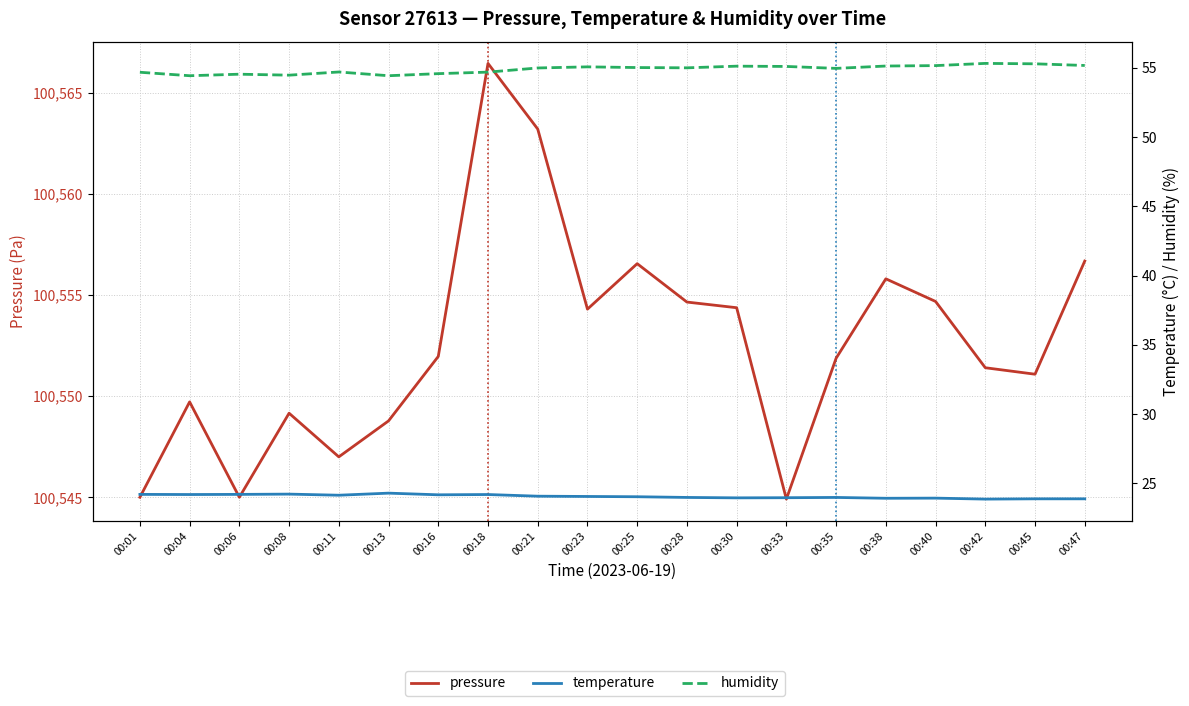

What is the maximum value for humidity?

55.3